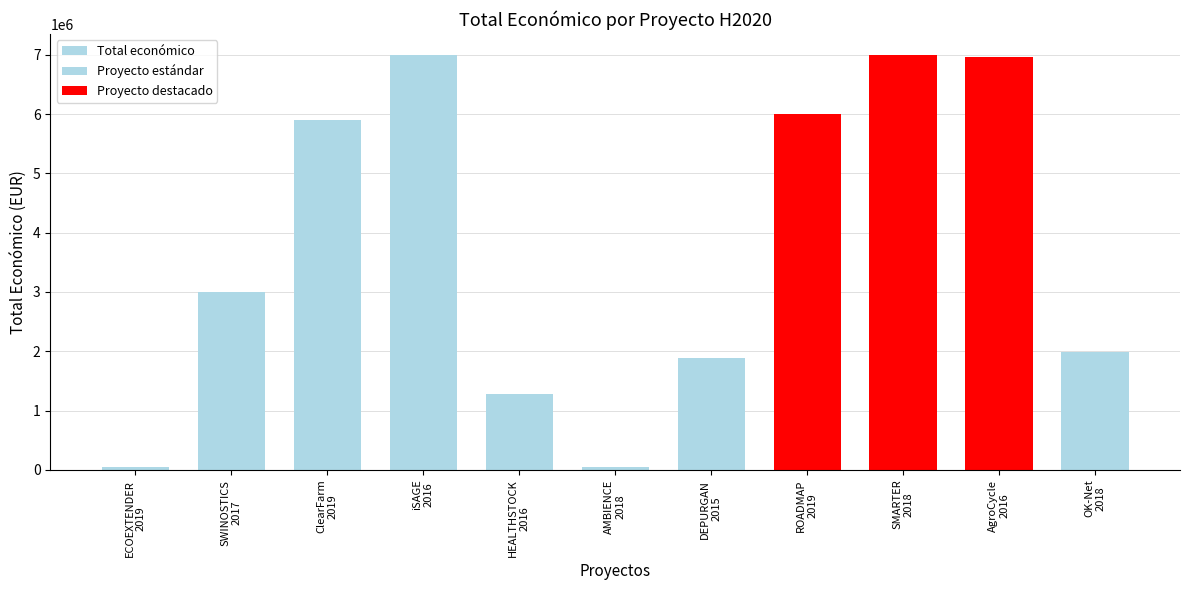

What is the average value?

3737068